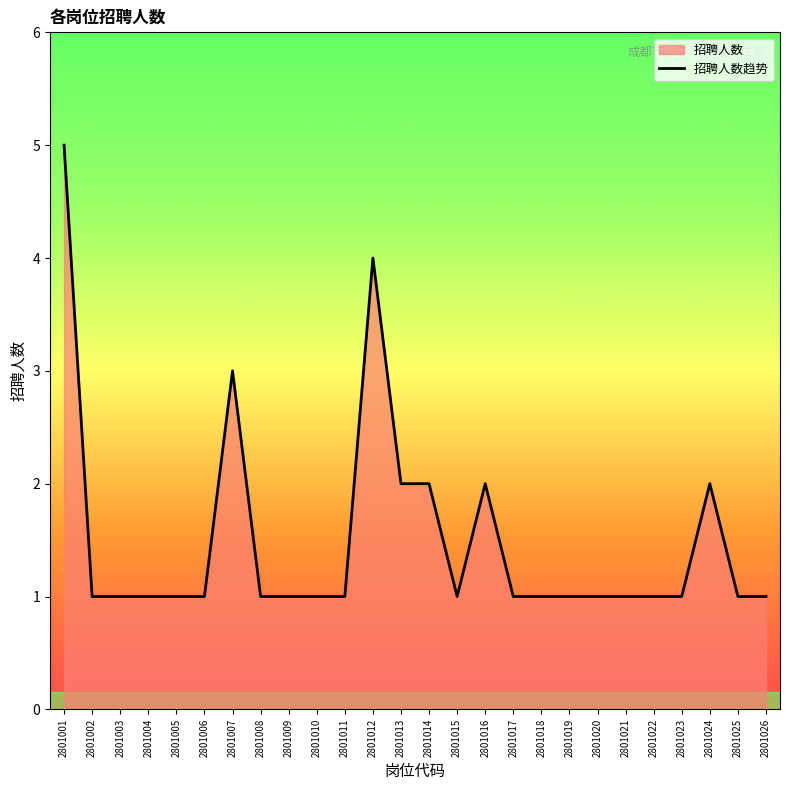

Rank the categories by value from lowest to highest.

2801002, 2801003, 2801004, 2801005, 2801006, 2801008, 2801009, 2801010, 2801011, 2801015, 2801017, 2801018, 2801019, 2801020, 2801021, 2801022, 2801023, 2801025, 2801026, 2801013, 2801014, 2801016, 2801024, 2801007, 2801012, 2801001